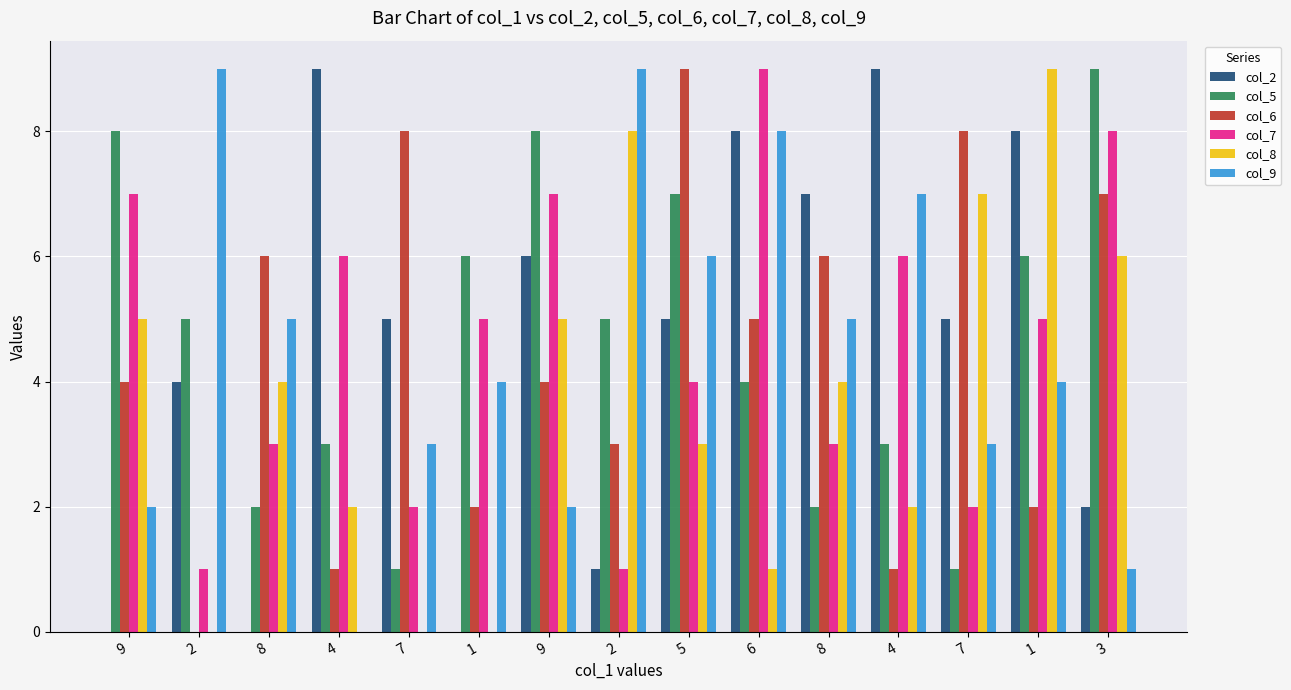

What is the sum of the col_5 values at 1 and 5?

13